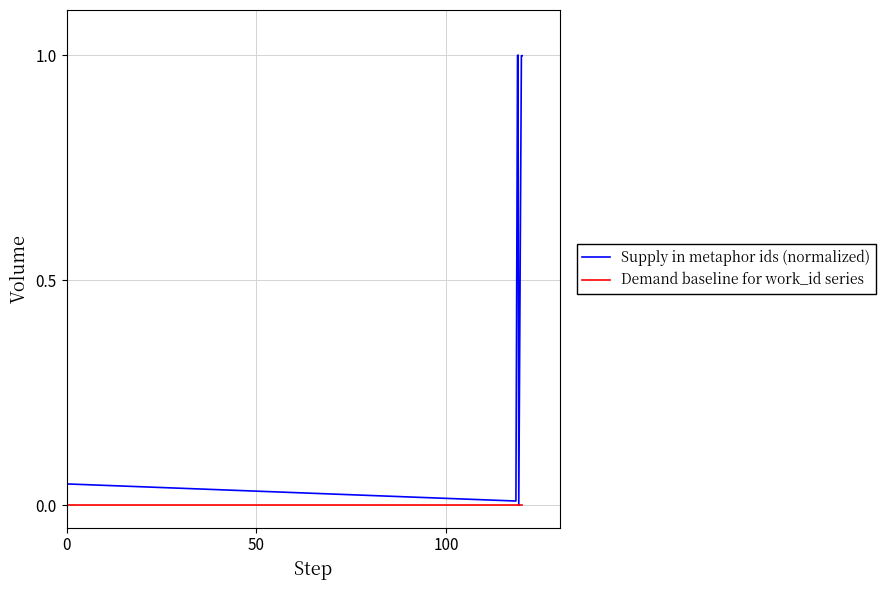

What is the greatest value displayed?

1.0